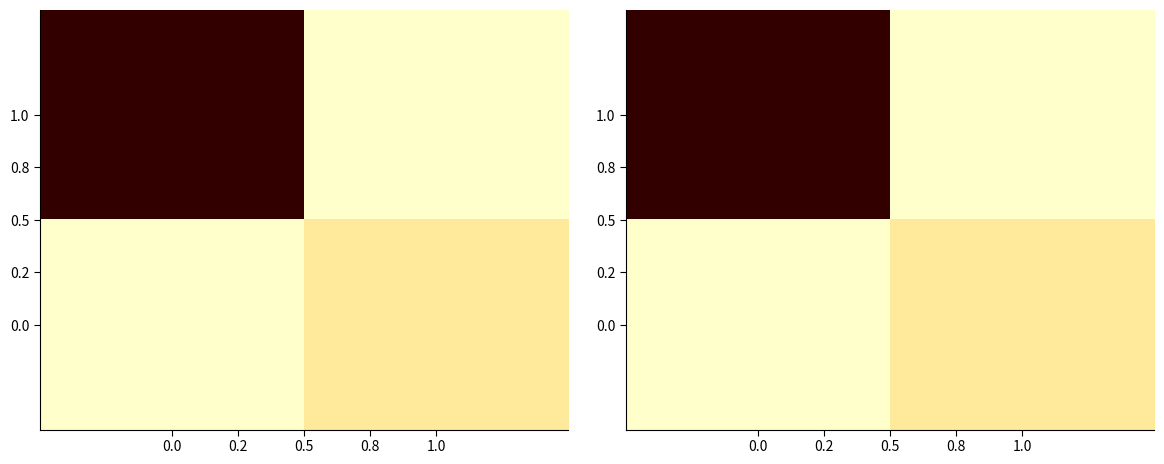

At how many categories does at least one series exceed 18?

1